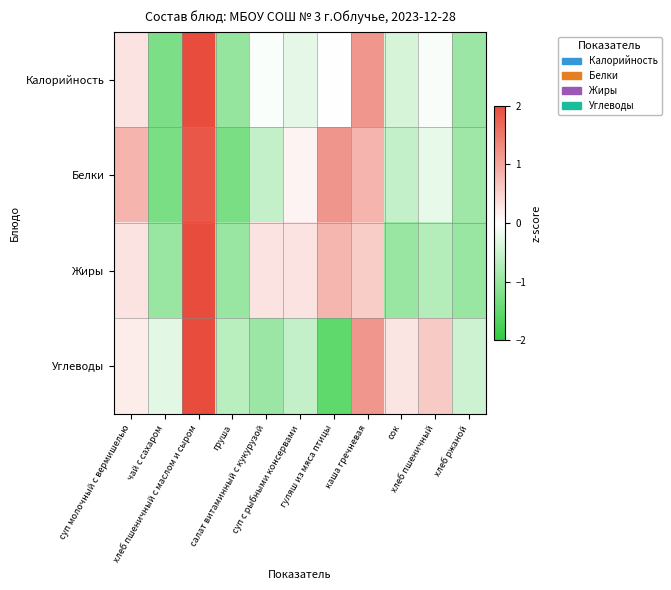

List the series in order of their peak value, lowest first.

Белки, Углеводы, Жиры, Калорийность